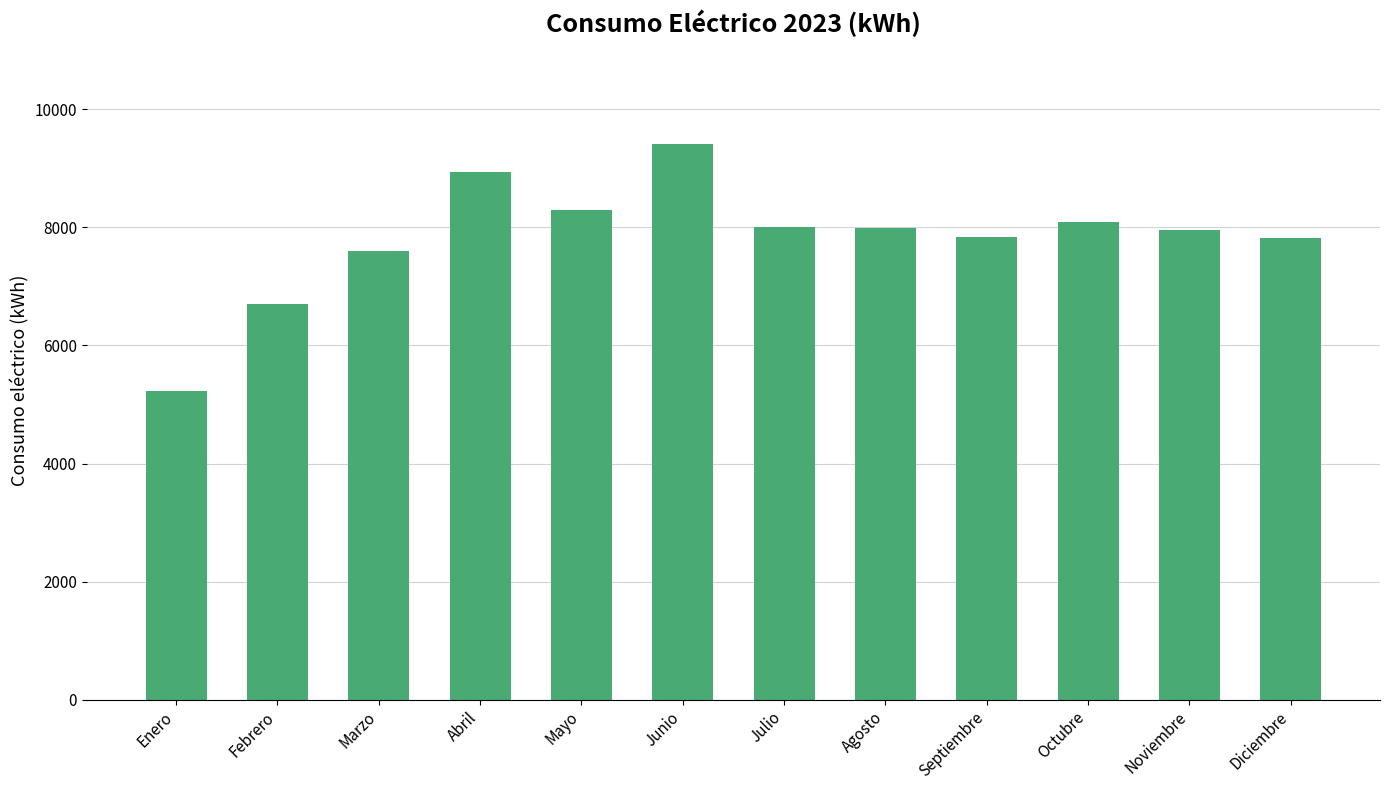

What is the approximate value at Agosto, to the nearest 10?

8000